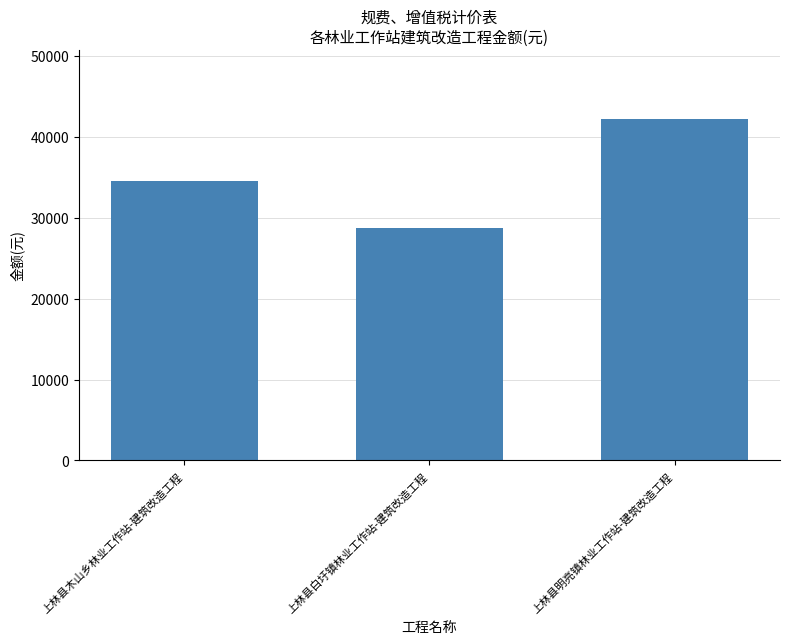

What is the sum of all values?

105603.7